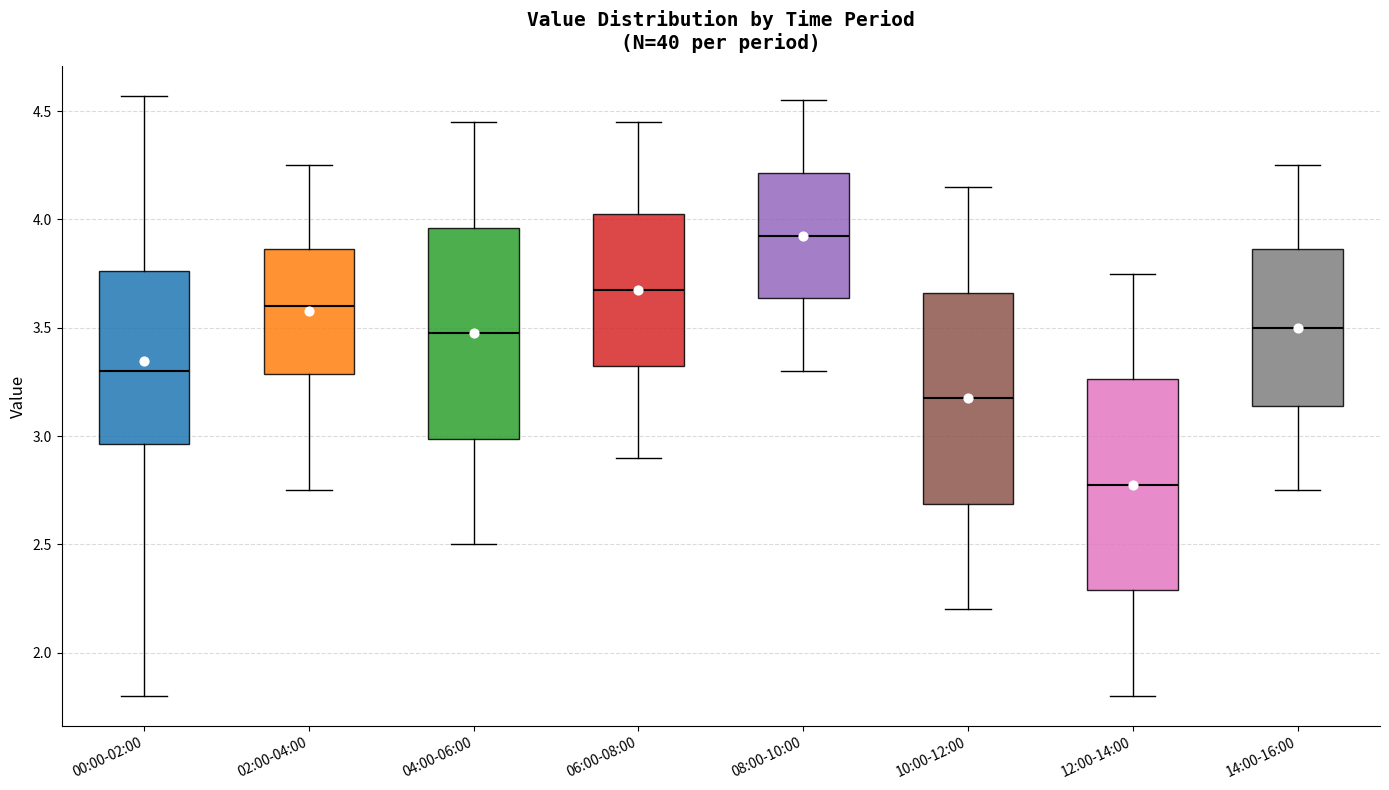

Reading left to right, transcribe this box plot: for each box, give where its median line is, the range the box spans, and where its two whiskers end, as read against the y-axis. The values are not printed on the chart, so give them approximately, as read against the axis.

00:00-02:00: median 3.30, box 2.95 to 3.75, whiskers 1.80 to 4.55
02:00-04:00: median 3.60, box 3.30 to 3.85, whiskers 2.75 to 4.25
04:00-06:00: median 3.50, box 3.00 to 3.95, whiskers 2.50 to 4.45
06:00-08:00: median 3.70, box 3.35 to 4.05, whiskers 2.90 to 4.45
08:00-10:00: median 3.95, box 3.65 to 4.20, whiskers 3.30 to 4.55
10:00-12:00: median 3.20, box 2.70 to 3.65, whiskers 2.20 to 4.15
12:00-14:00: median 2.80, box 2.30 to 3.25, whiskers 1.80 to 3.75
14:00-16:00: median 3.50, box 3.15 to 3.85, whiskers 2.75 to 4.25